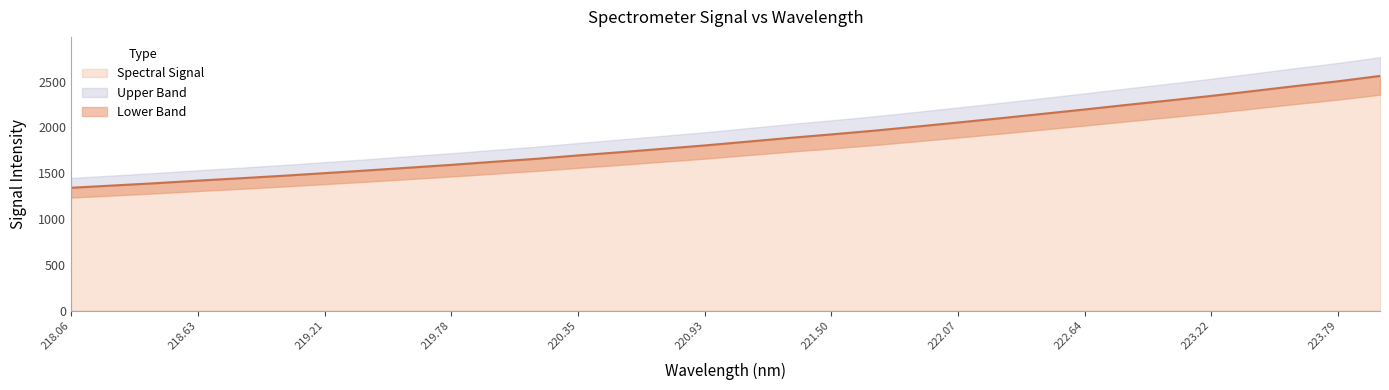

The Spectral Signal series shows 1494.8 at 223.22. True or false?

False